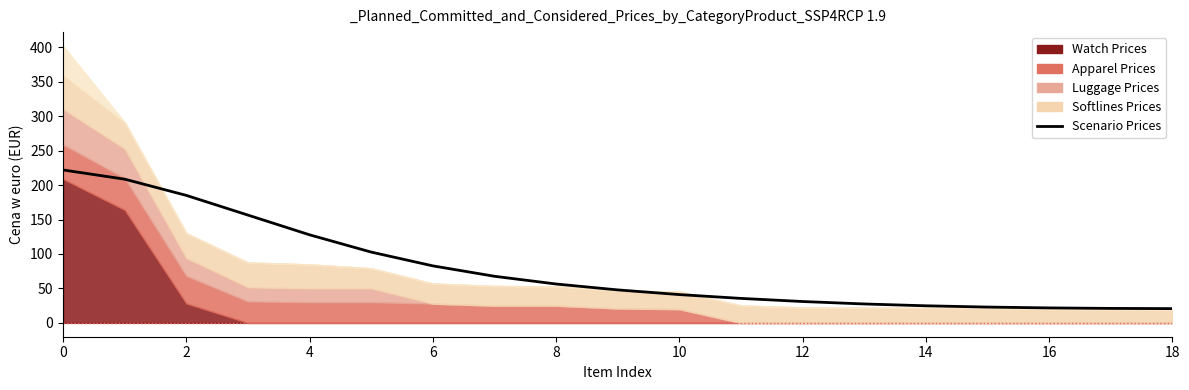

How many lines are shown in the chart?

1